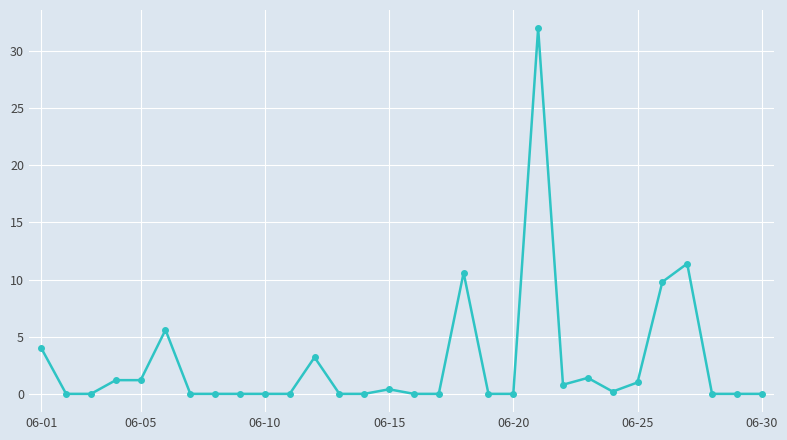

True or false: the data has more than 1 interior local peaks.

True